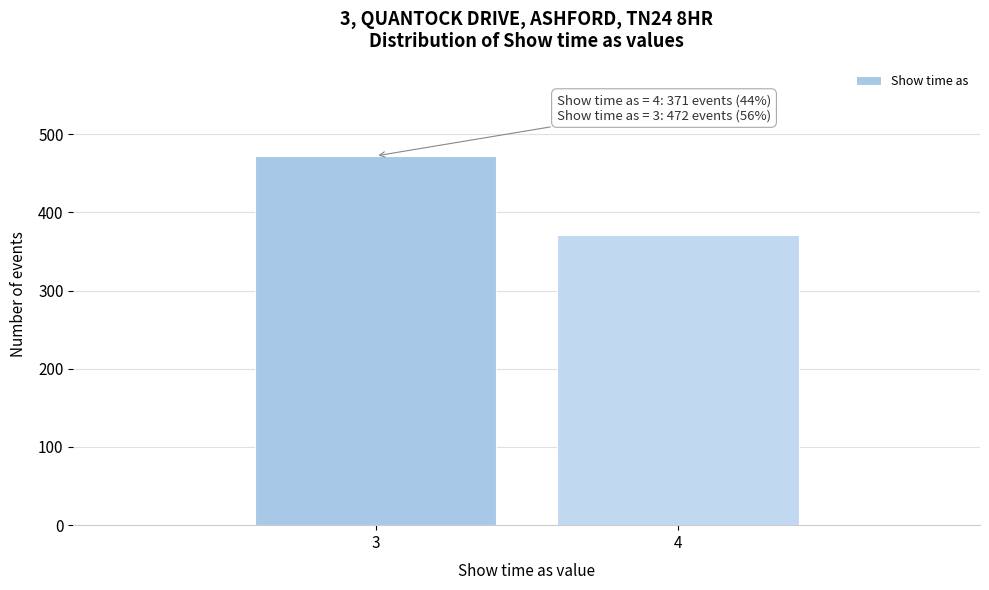

Reading left to right, transcribe all the data shown in this chart.

472	371